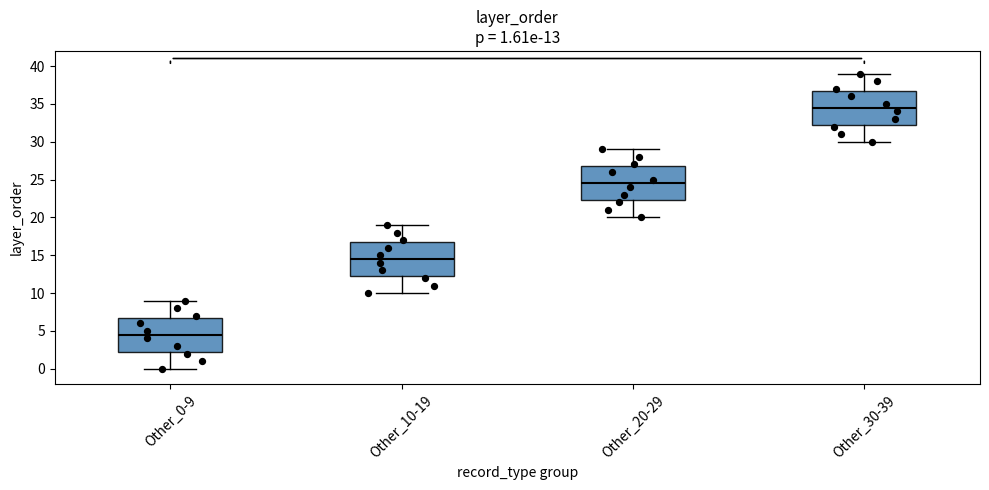

Which box's median line is the lowest?

Other_0-9